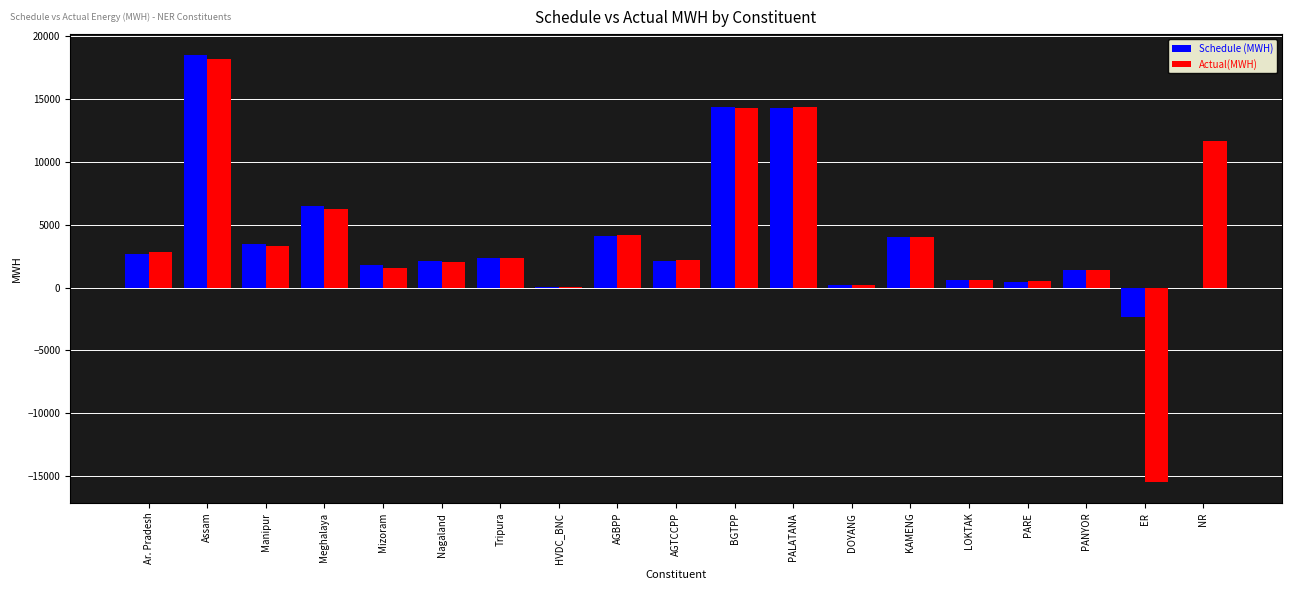

What is the total value across all series at KAMENG?

8056.5